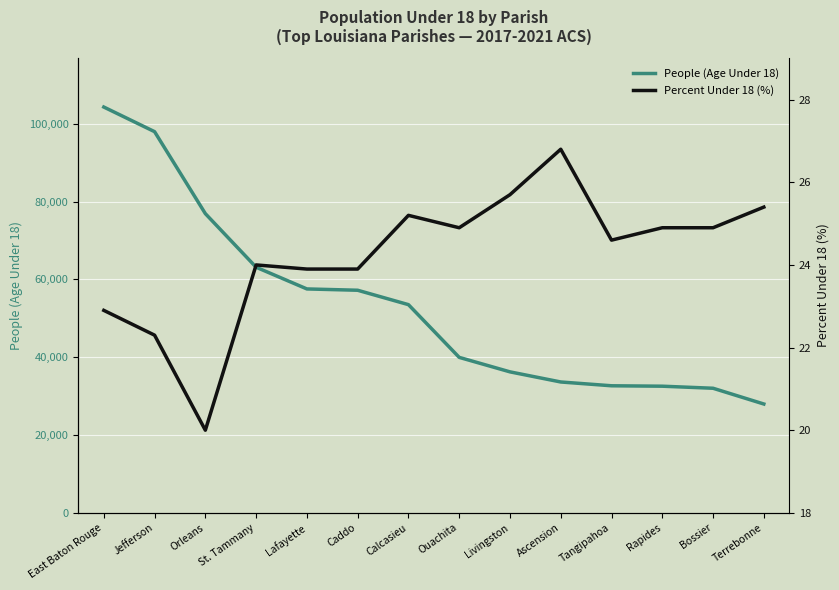

What is the label of the 4th point from the right?

Tangipahoa